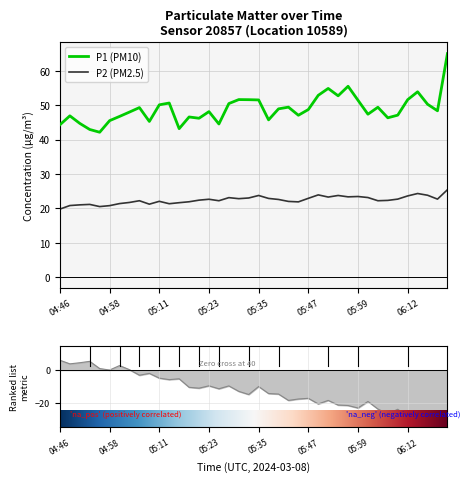

Is it true that P2 equals 5.9 at 05:15?

False